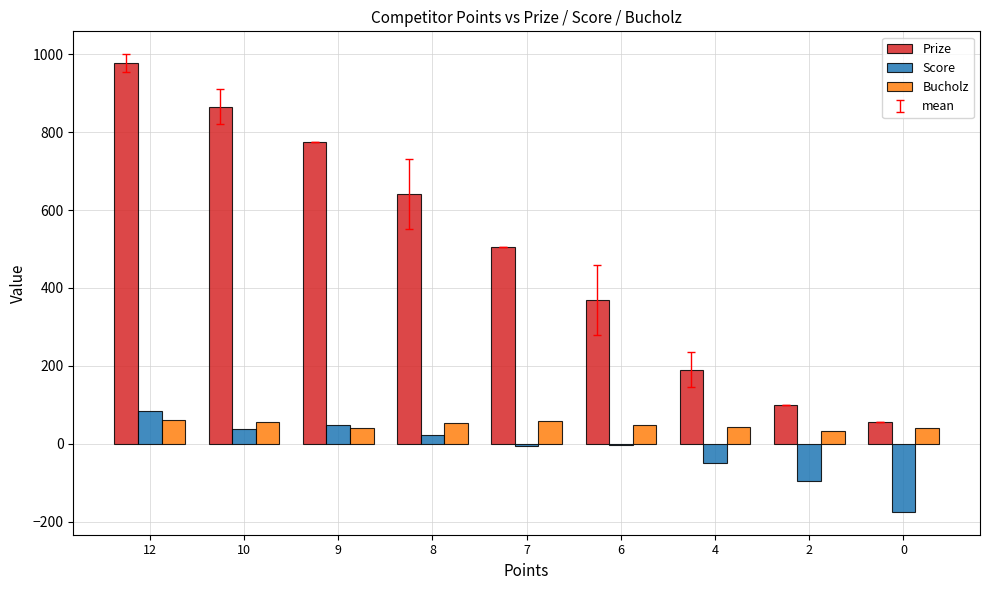

What is the sum of all Score values?

-136.0